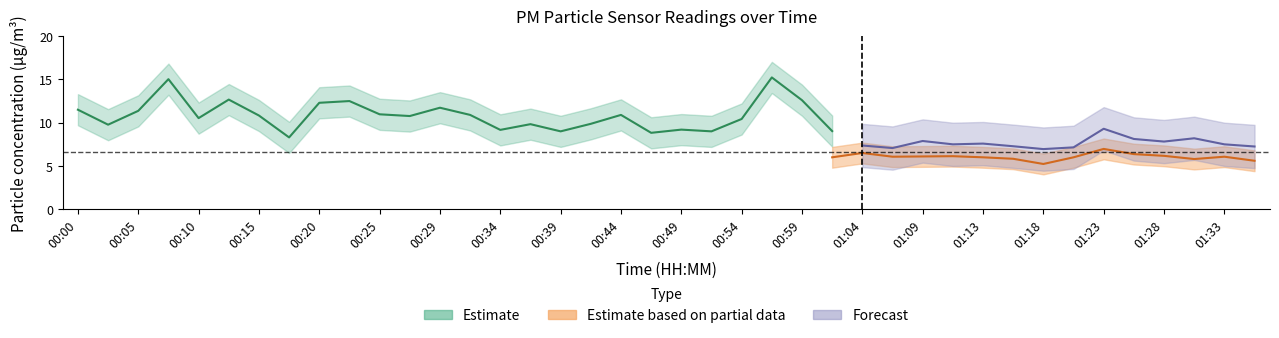

True or false: P1 and P2 intersect in this chart.

False